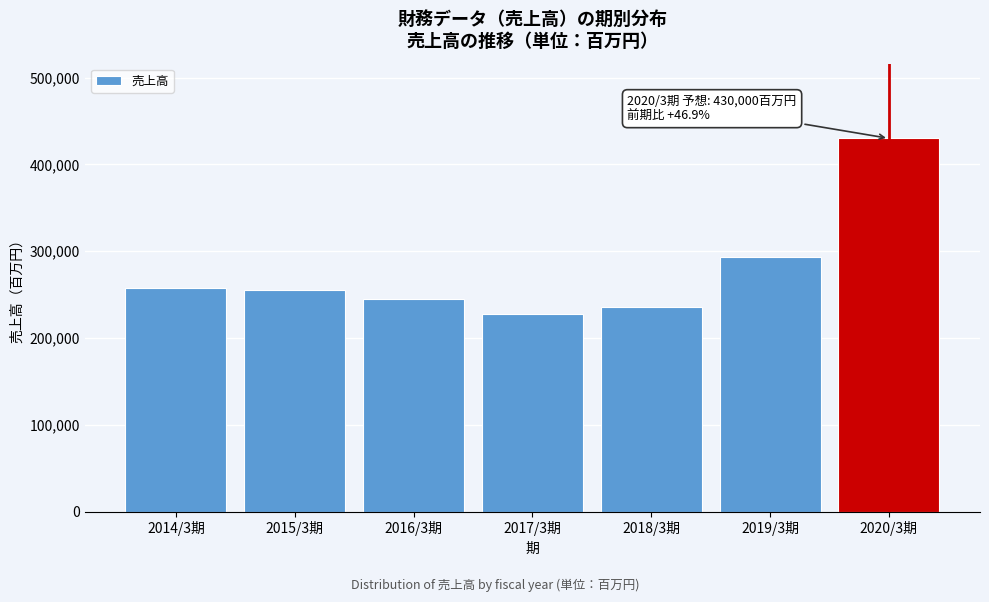

Reading right to left, what are all the values shown in this chart?

2020/3期=430000	2019/3期=292779	2018/3期=235921	2017/3期=227209	2016/3期=245387	2015/3期=255143	2014/3期=257852